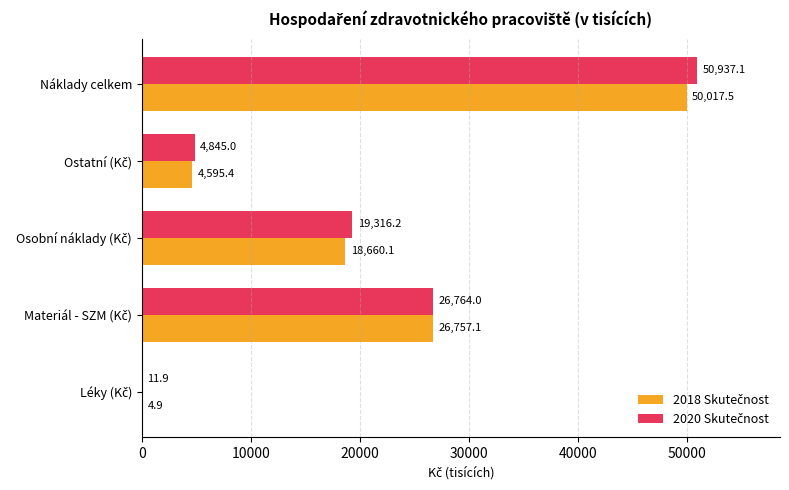

What is the greatest value displayed?

50937.1